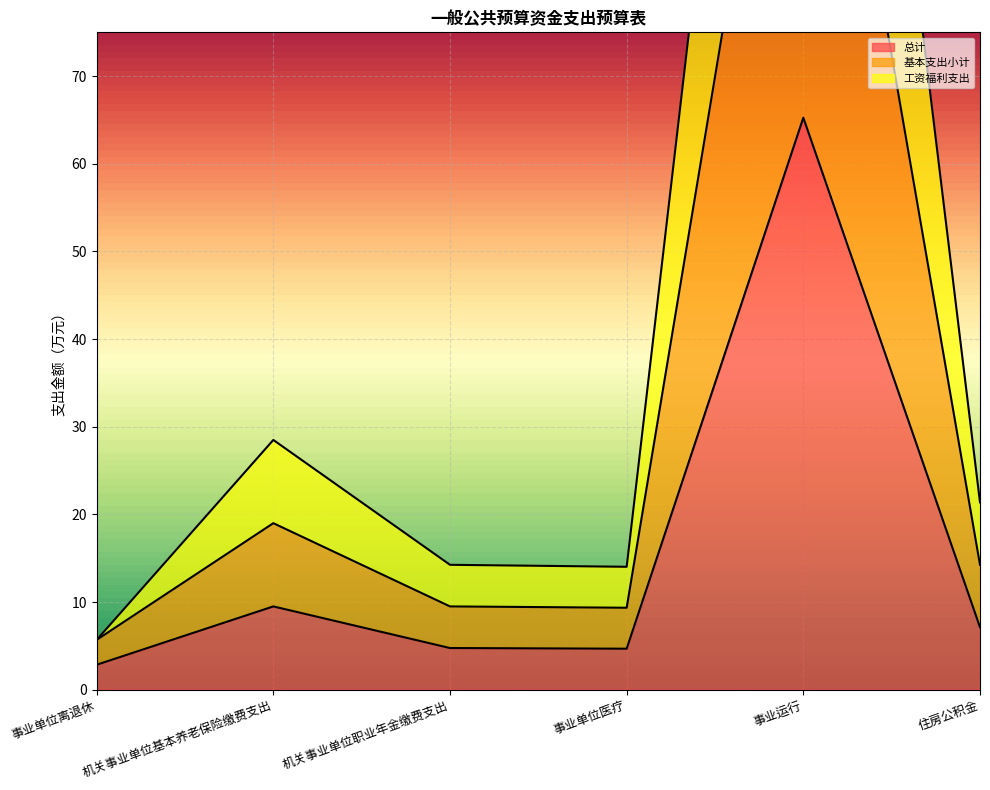

The value of 总计 at 事业运行 is 65.3. True or false?

True